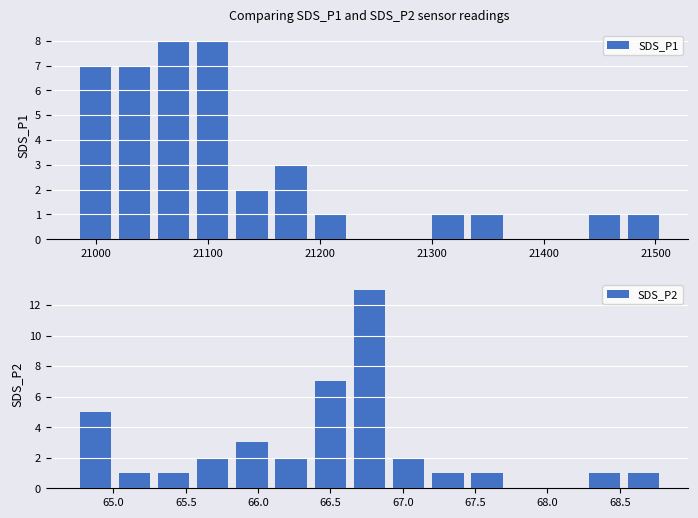

Reading right to left, transcribe all the data shown in this chart.

SDS_P1: 1	1	0	0	1	1	0	0	1	3	2	8	8	7	7
SDS_P2: 1	1	0	0	1	1	2	13	7	2	3	2	1	1	5